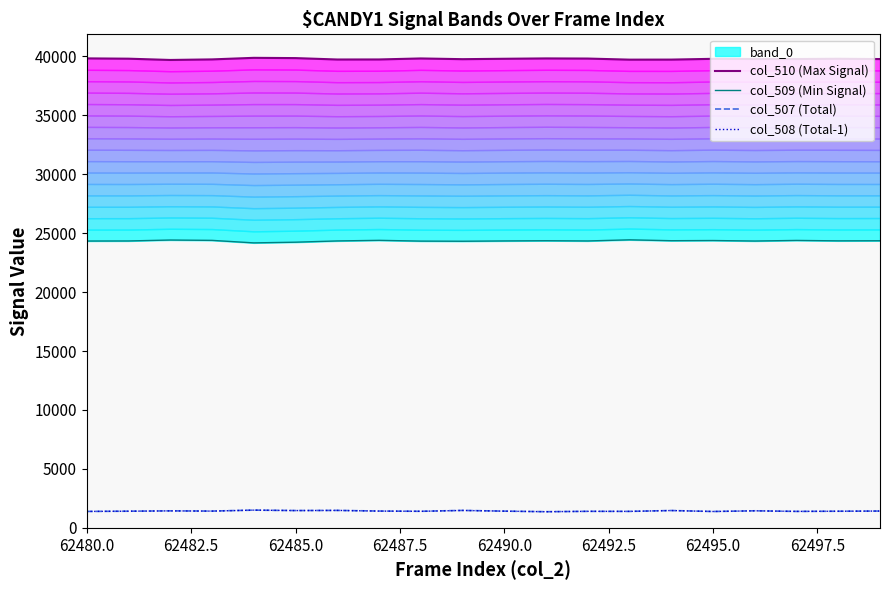

What is the minimum value for col_507 (Total)?

1373